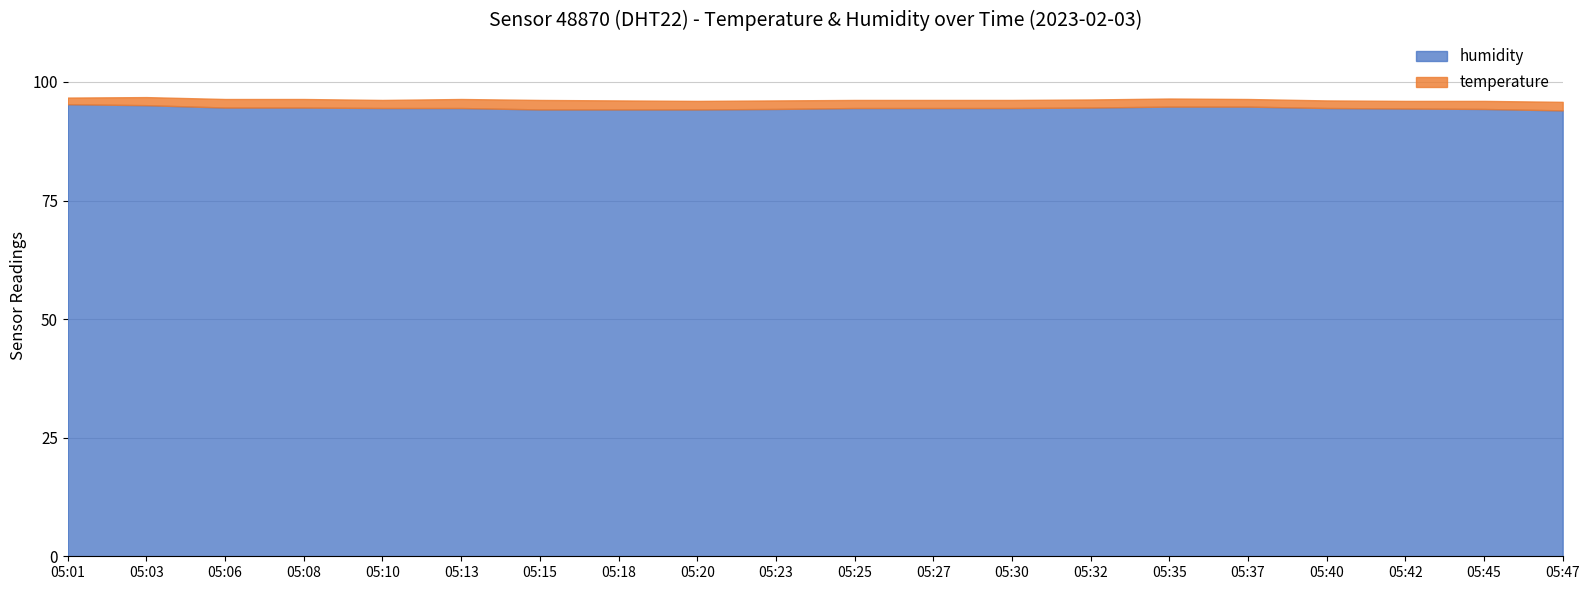

The value of humidity at 05:27 is 94.5. True or false?

True